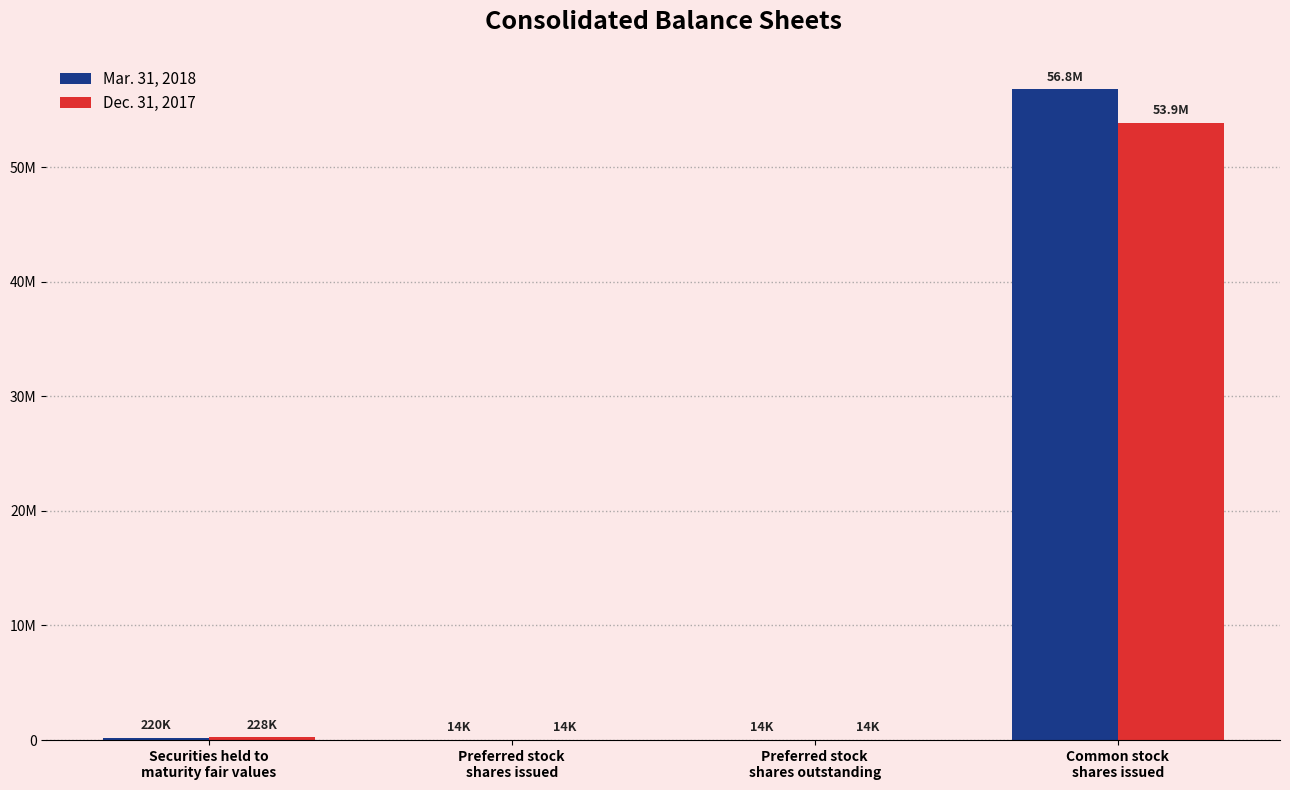

What are all the series names shown in the legend?

Mar. 31, 2018, Dec. 31, 2017